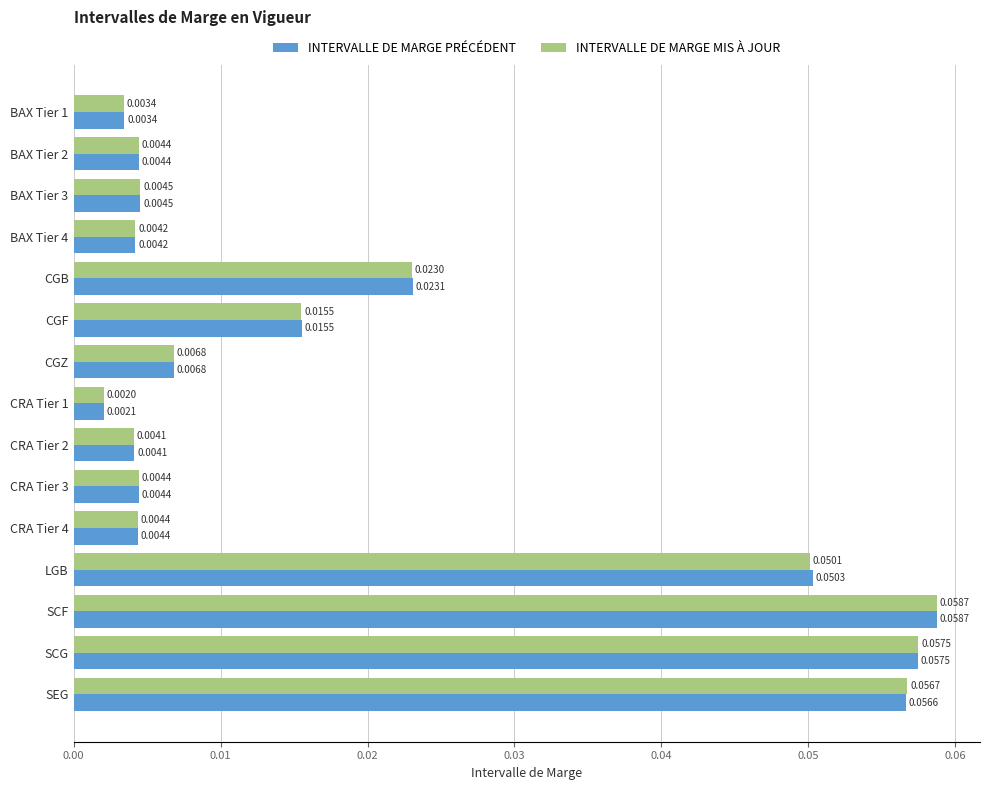

What is the sum of all INTERVALLE DE MARGE PRÉCÉDENT values?

0.3